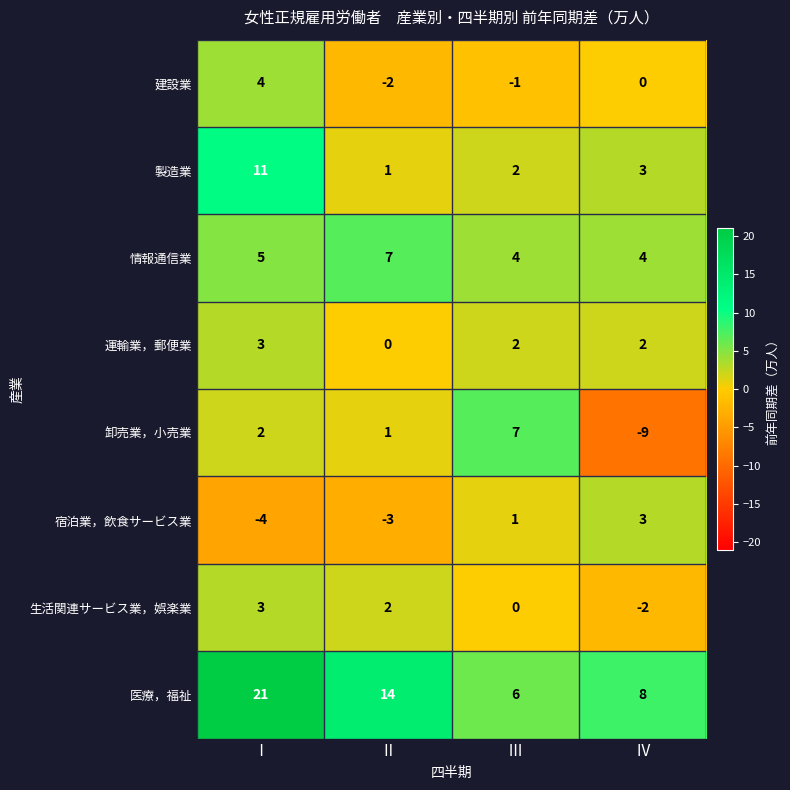

How many 宿泊業，飲食サービス業 values are between -3 and 3?

3